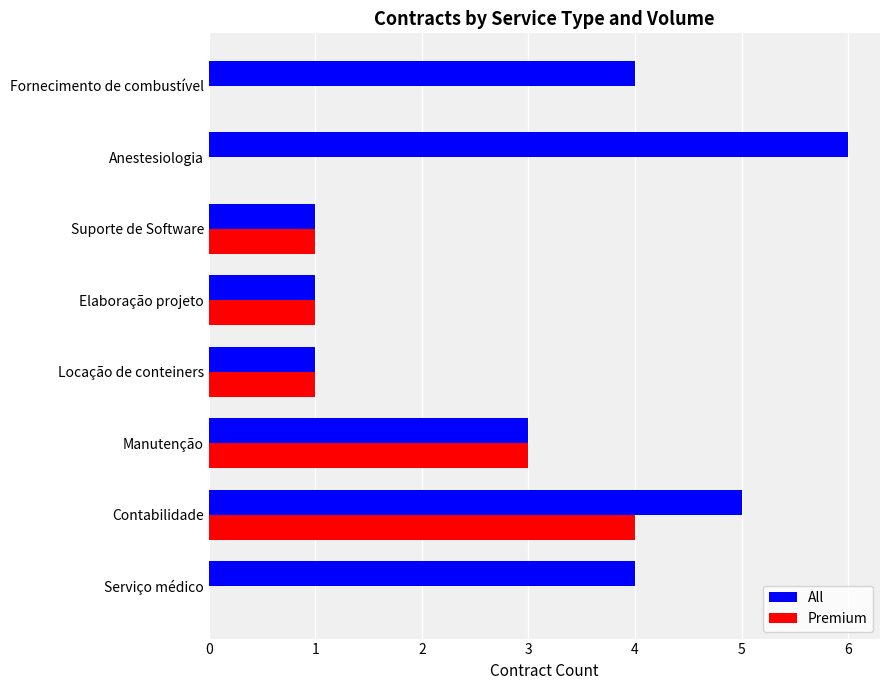

At which category is the sum across all series the highest?

Contabilidade